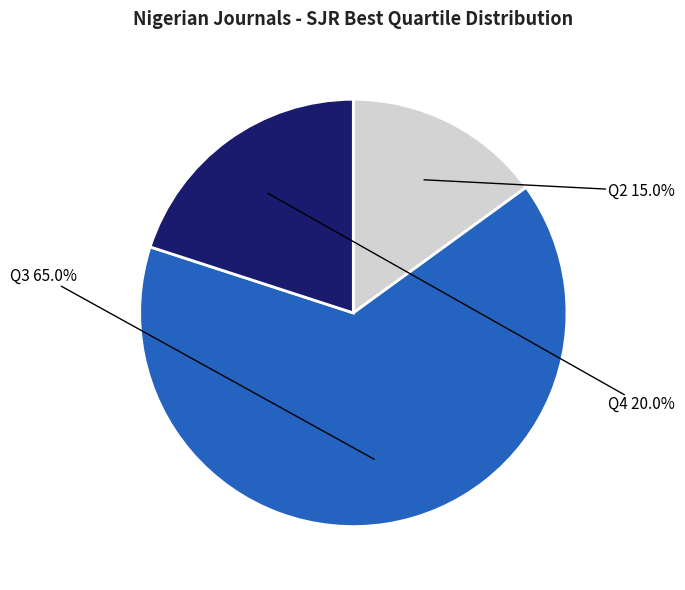

Is there a majority slice in this chart?

Yes